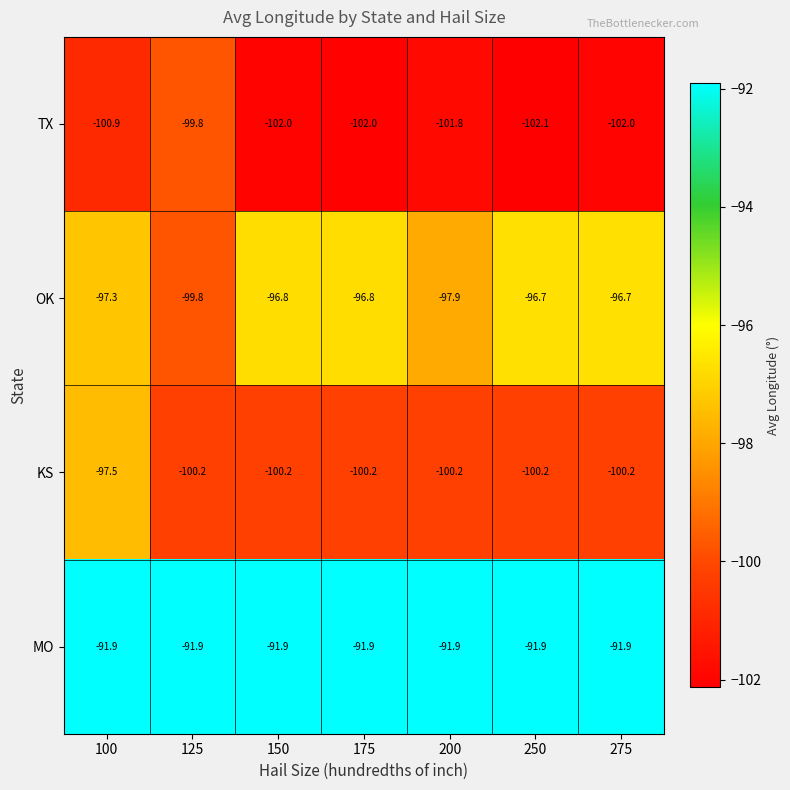

What is the sum of all MO values?

-643.3